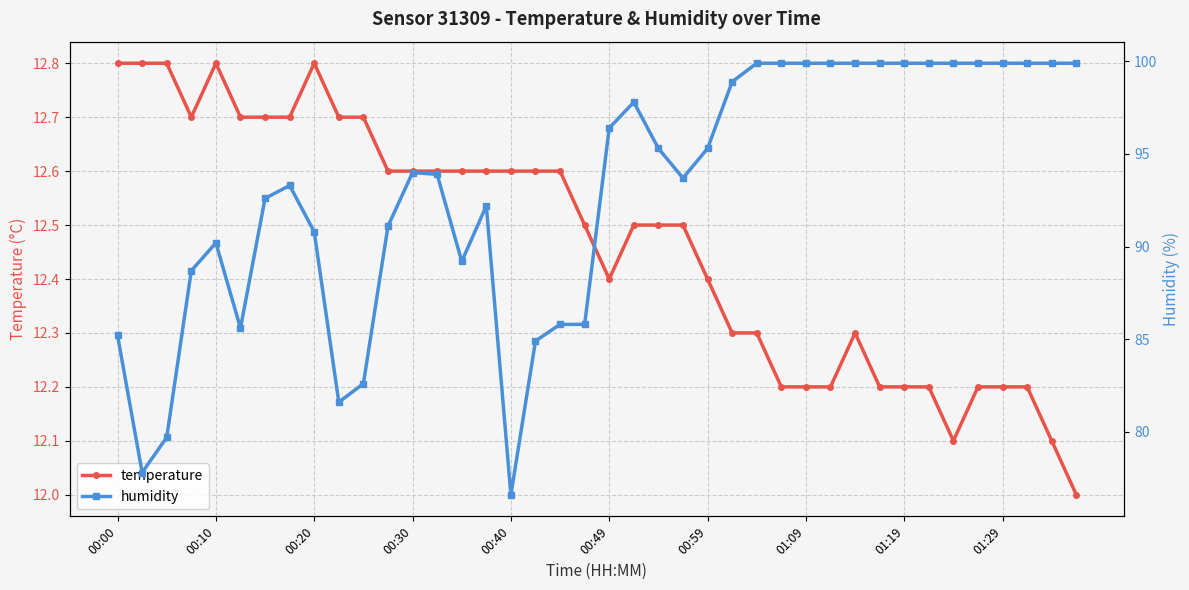

How many data points in temperature are above 12?

39